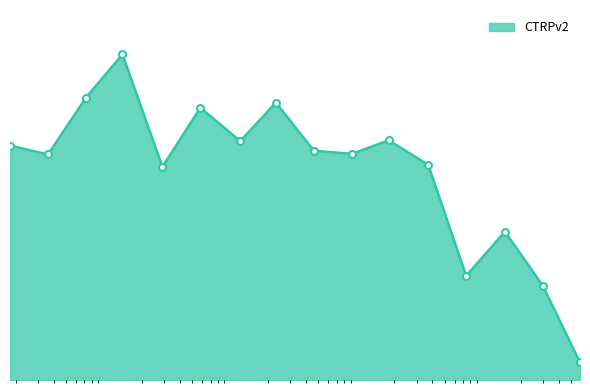

Does the chart have visible grid lines?

No